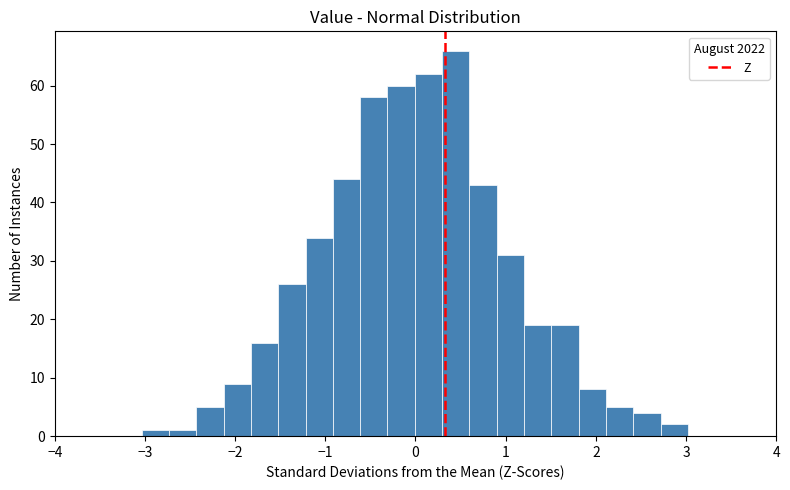

Read against the x-axis, roughly where is the centre of the tallest bar?

0.4